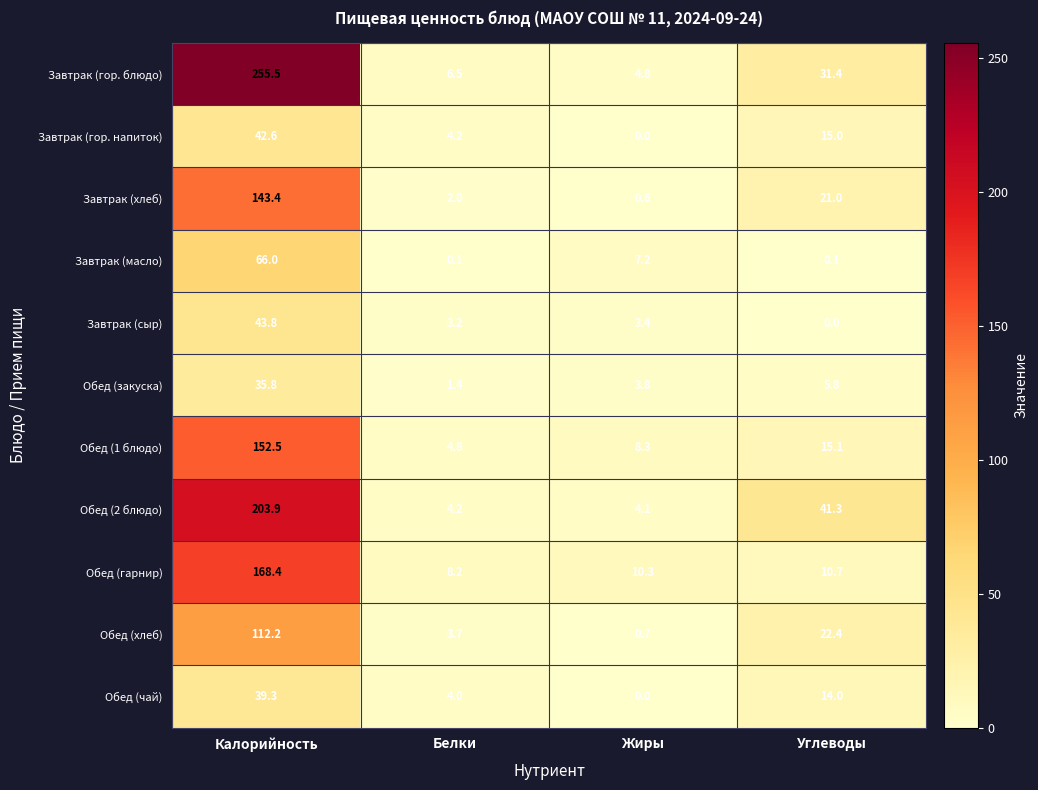

True or false: Завтрак (сыр) has a value of -27.8 at Углеводы.

False